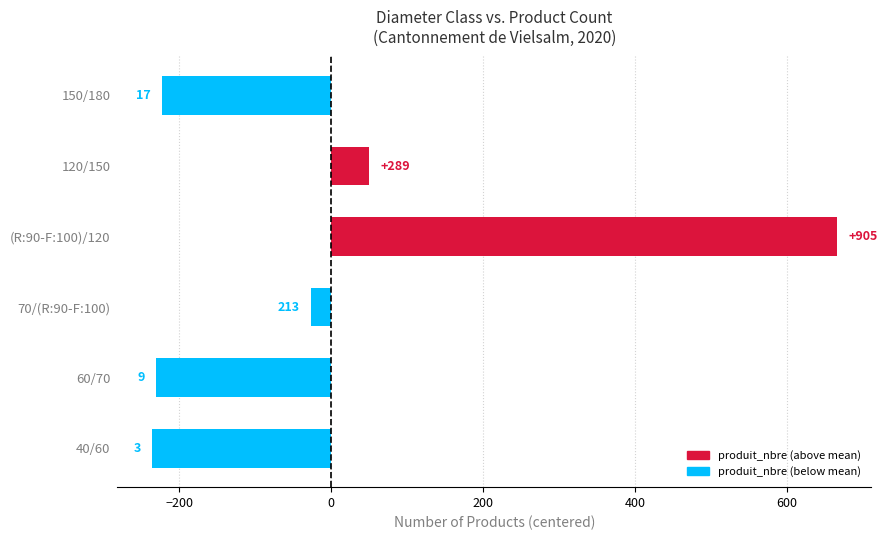

What is the maximum value shown in the chart?

665.7